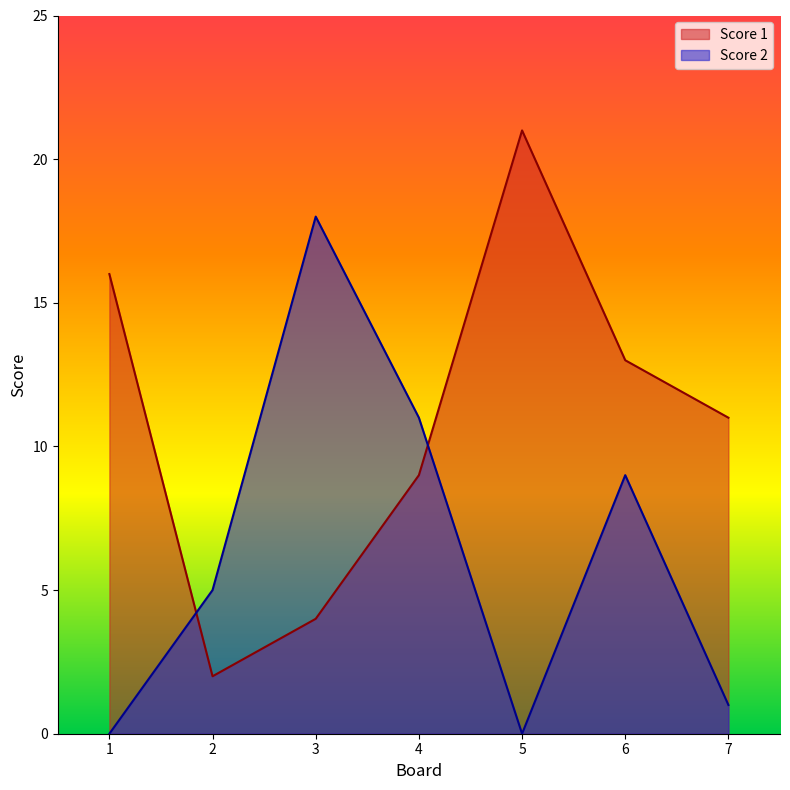

Rank the categories by Score 1 value from lowest to highest.

2, 3, 4, 7, 6, 1, 5